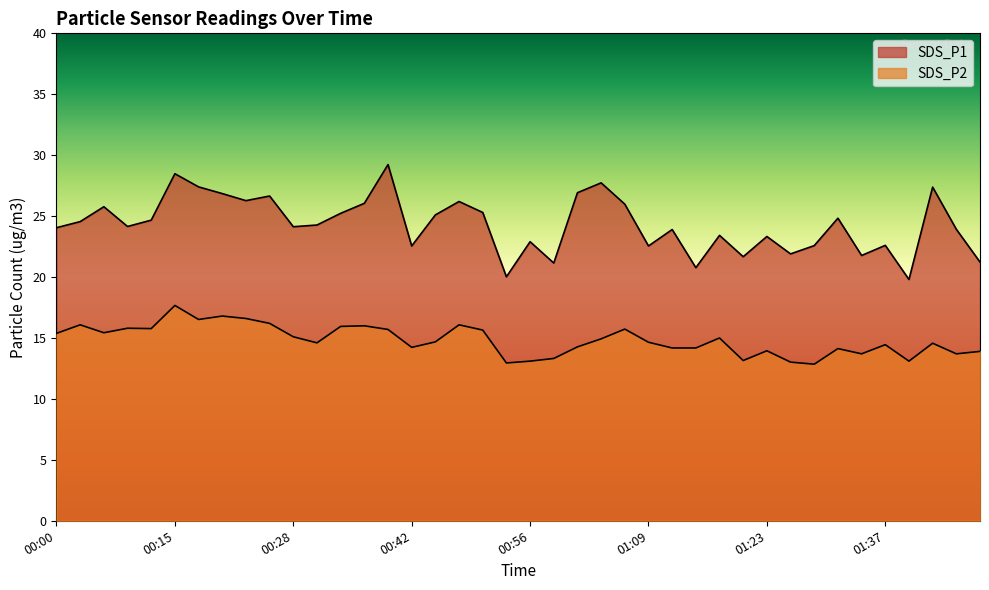

True or false: SDS_P2 and SDS_P1 intersect in this chart.

False